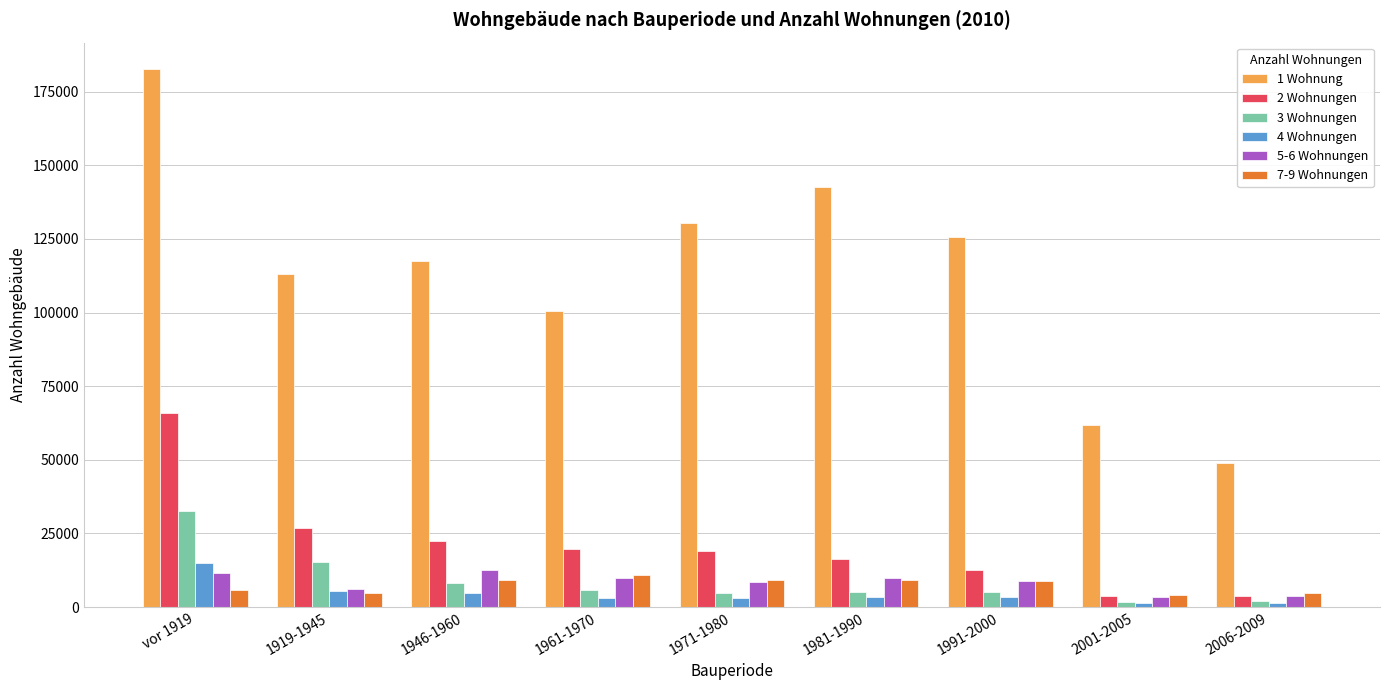

At how many categories does at least one series exceed 108362?

6